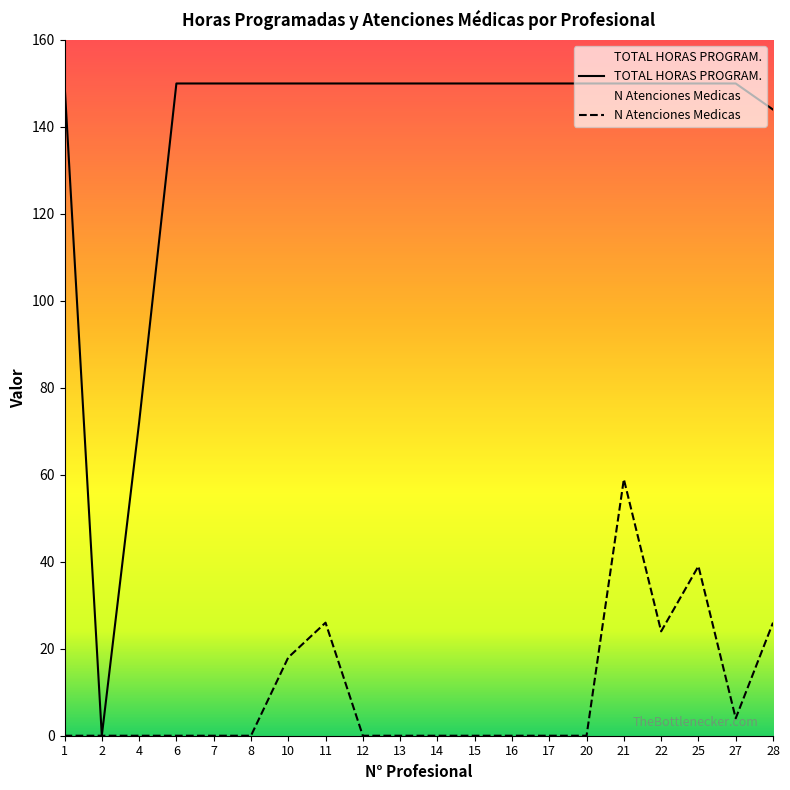

Reading left to right, transcribe all the data shown in this chart.

TOTAL HORAS PROGRAM.: 150	0	72	150	150	150	150	150	150	150	150	150	150	150	150	150	150	150	150	144
N Atenciones Medicas: 0	0	0	0	0	0	18	26	0	0	0	0	0	0	0	59	24	39	4	26